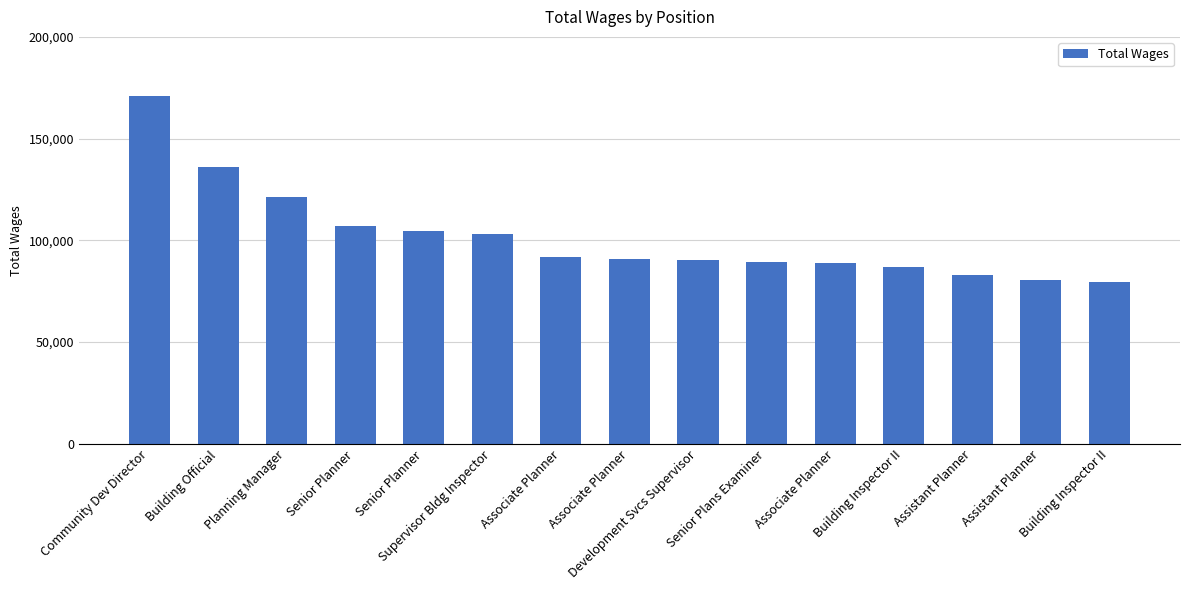

How many distinct data groups are displayed?

1